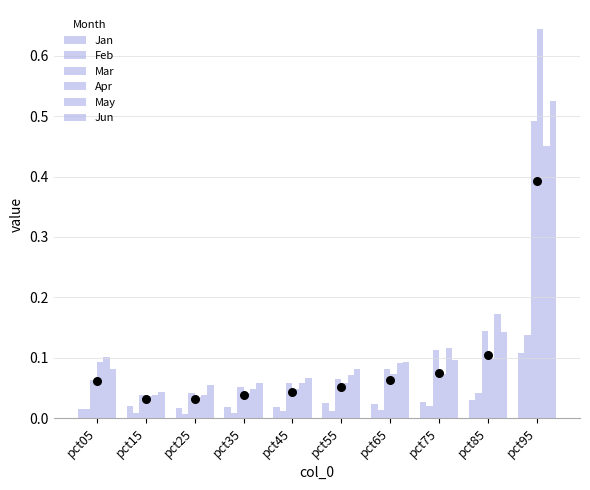

Which series contains the lowest Y value?

Feb